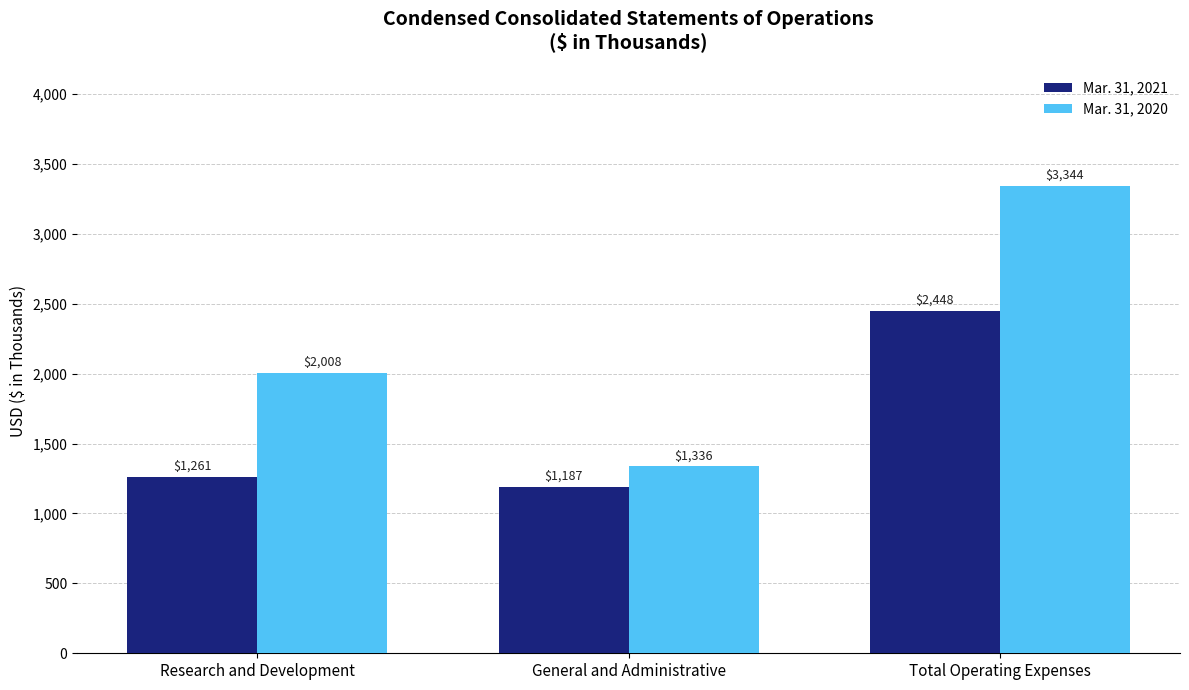

What is the sum of the Mar. 31, 2020 values at Total Operating Expenses and Research and Development?

5352